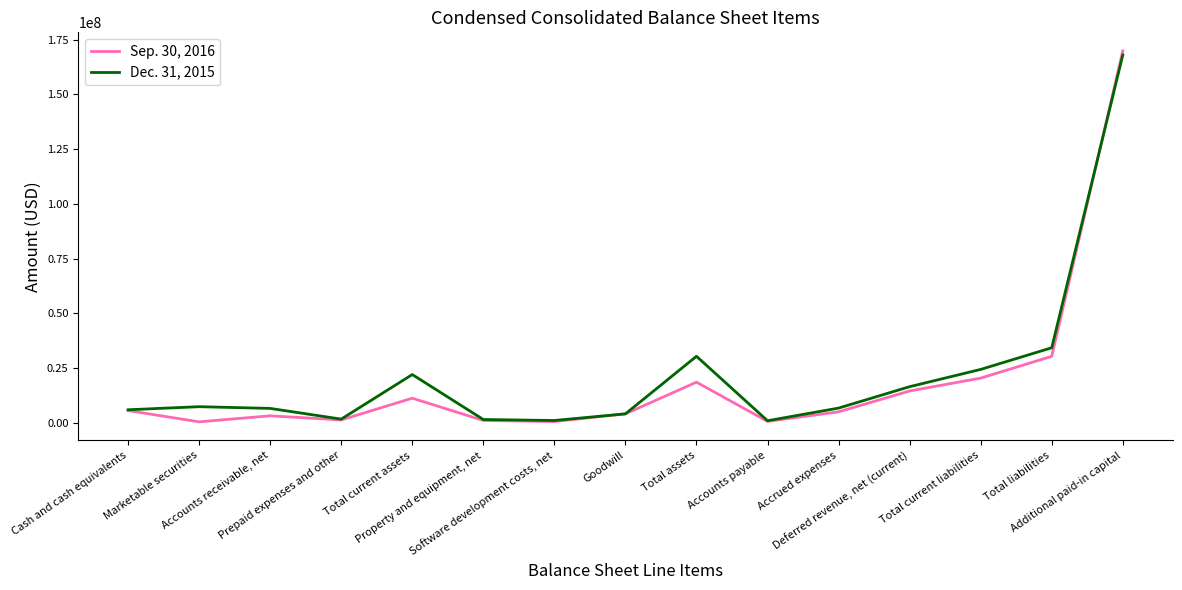

Rank the series by their maximum value, from lowest to highest.

Dec. 31, 2015, Sep. 30, 2016